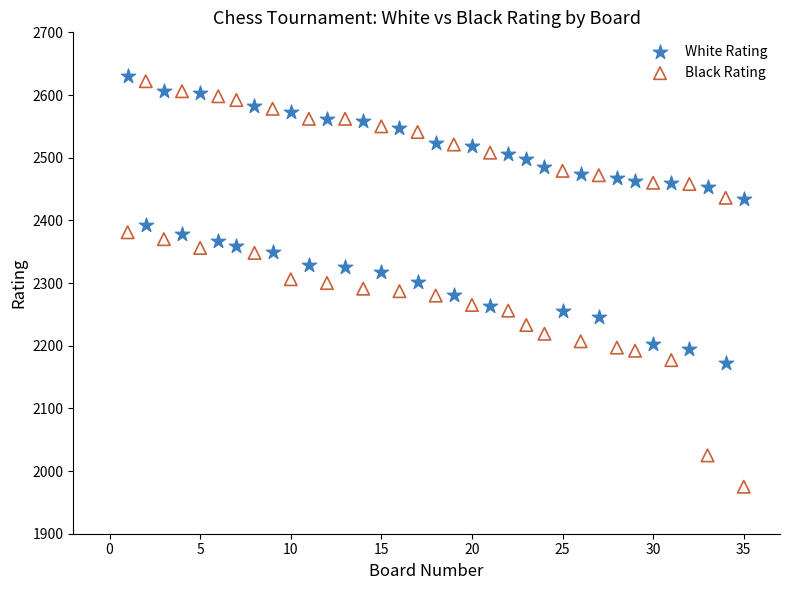

What are all the series names shown in the legend?

White Rating, Black Rating